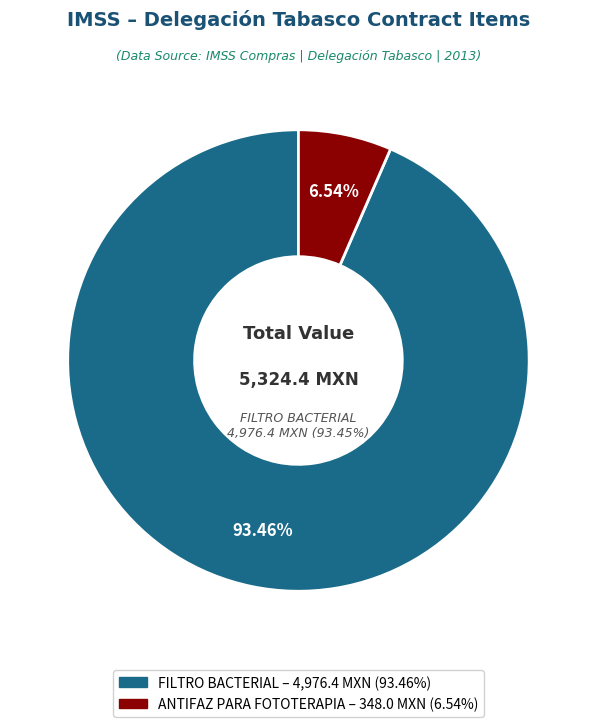

To the nearest percent, what portion does FILTRO BACTERIAL represent?

93%